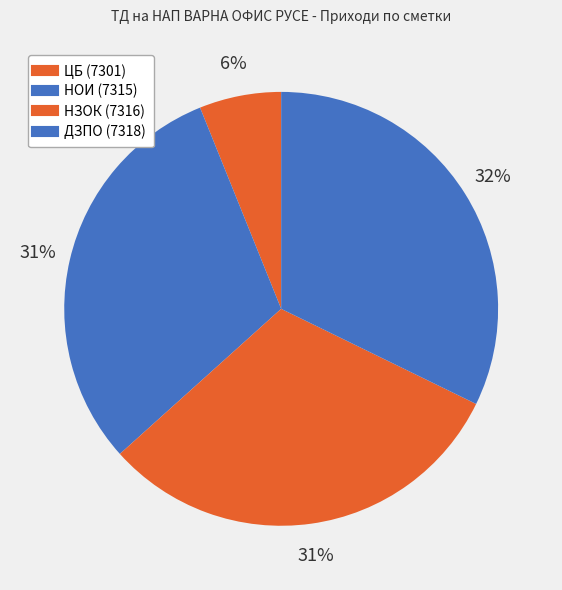

What is the ratio of the value at НОИ (7315) to the value at НЗОК (7316)?

1.0